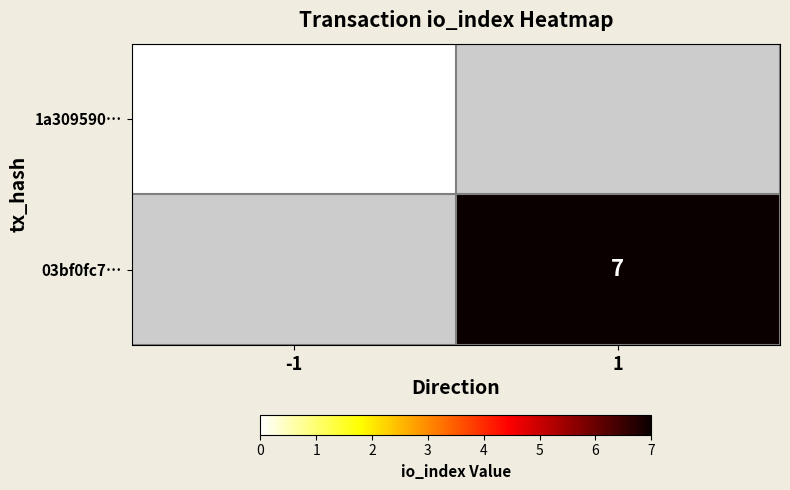

The value of 03bf0fc7… at 1 is 2. True or false?

False